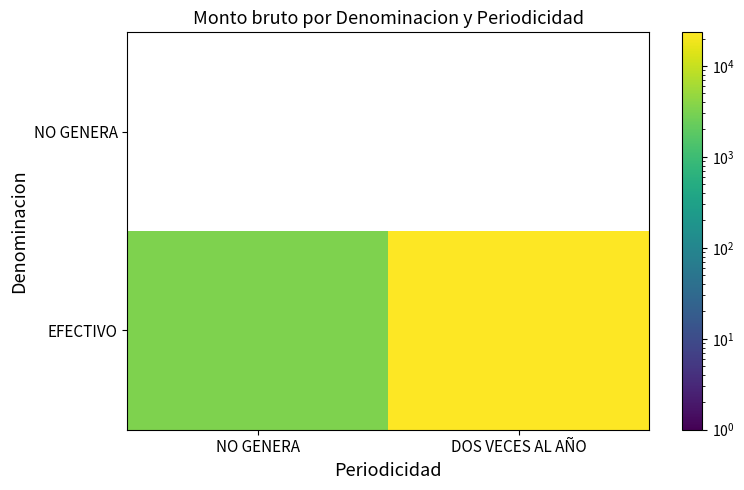

At which label is EFECTIVO closest to 13372?

NO GENERA